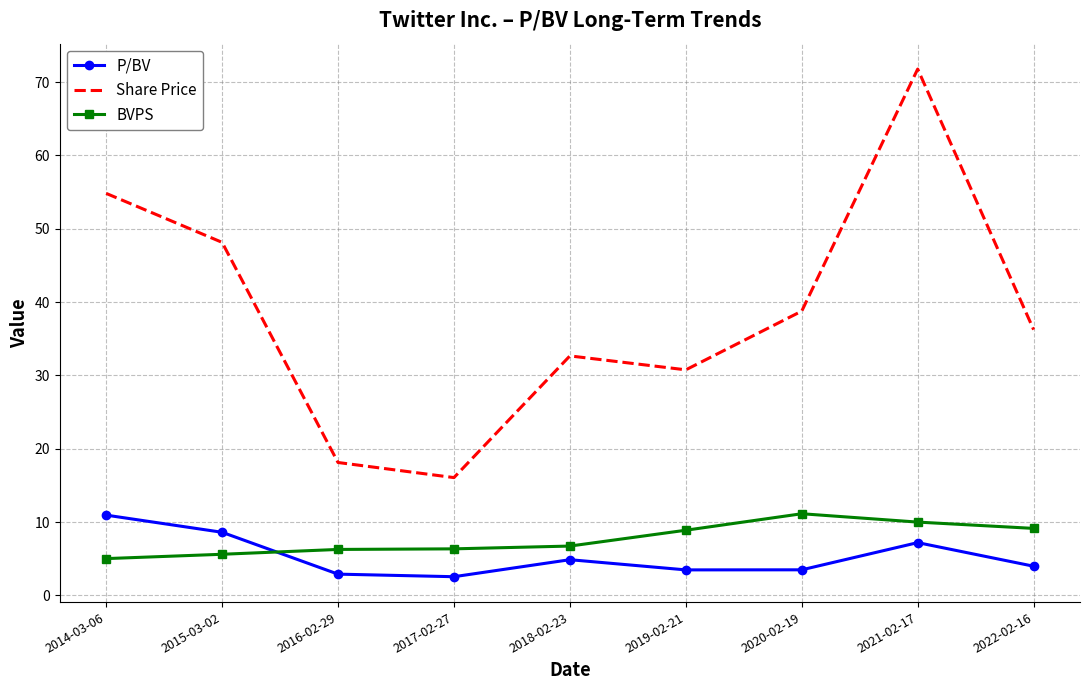

What is the total value across all series at 2018-02-23?

44.2